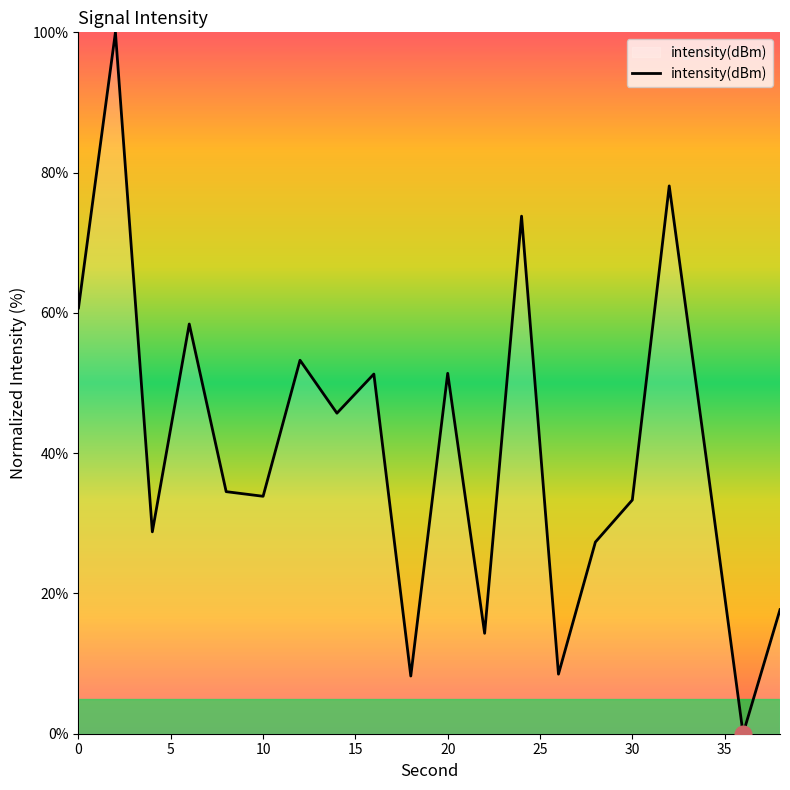

How many values are above zero?

19